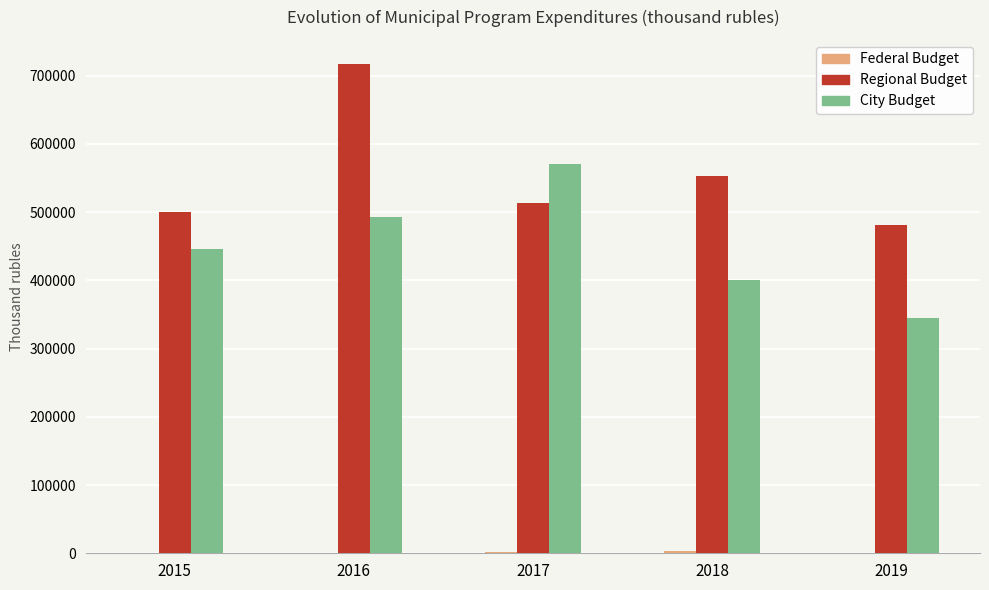

The value of Regional Budget at 2019 is 481612.7. True or false?

True